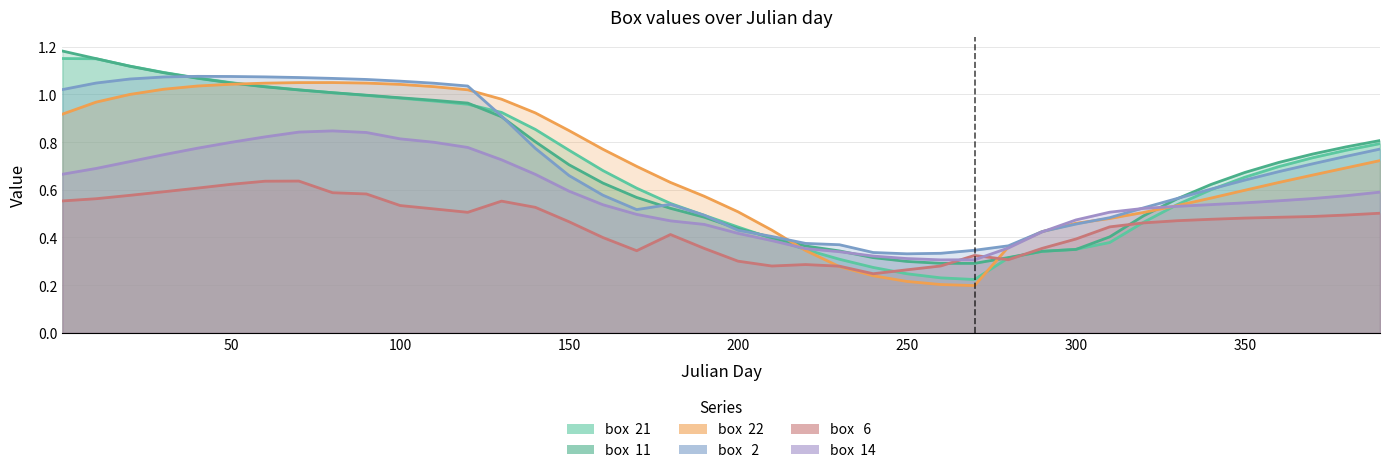

How many distinct data groups are displayed?

6